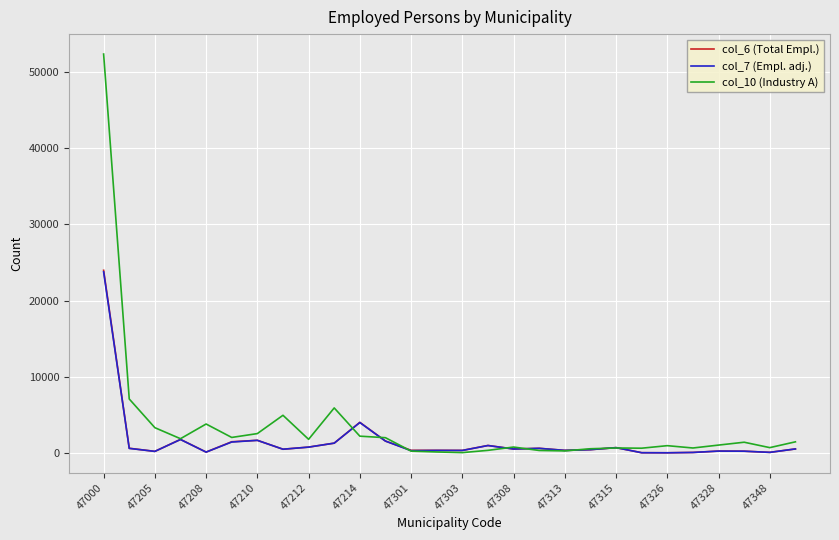

Which series has the widest spread of values?

col_10 (Industry A)